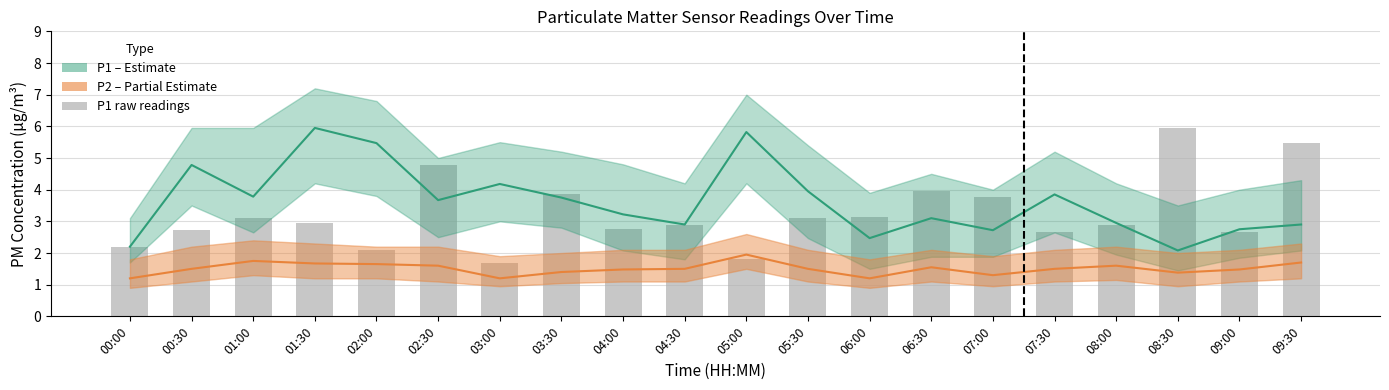

How many bars are there in total?

20